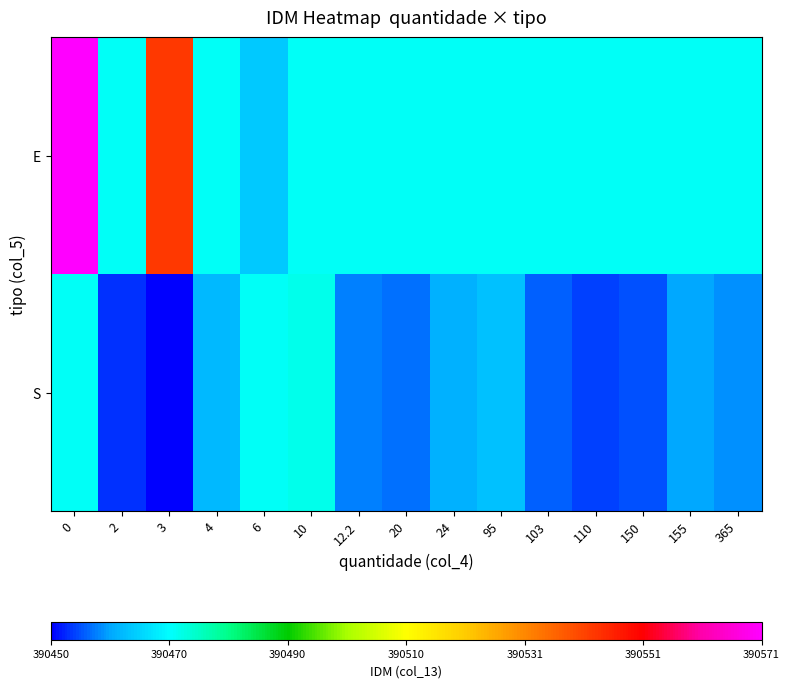

Rank the series by their maximum value, from highest to lowest.

E, S